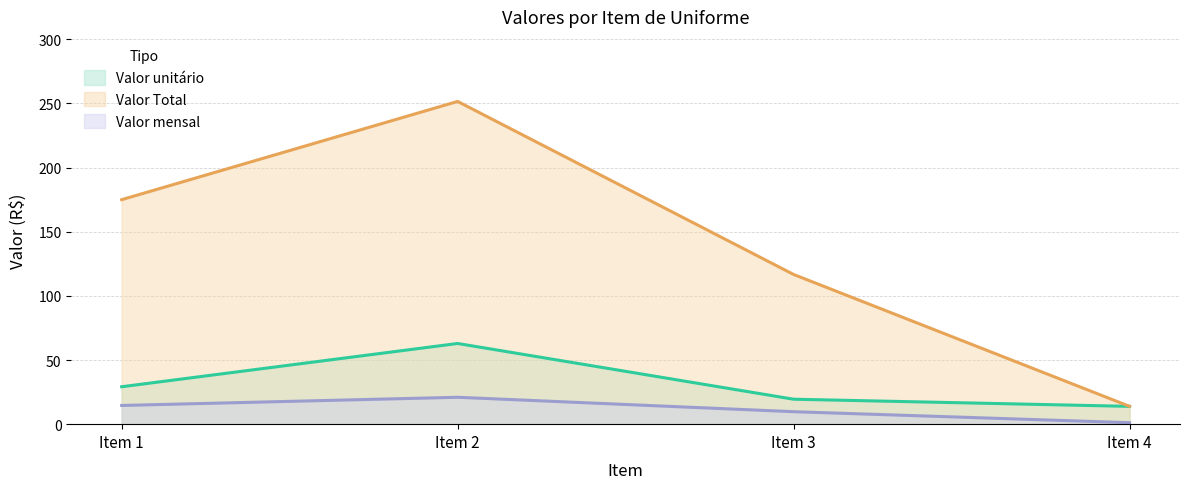

Is it true that Valor mensal equals 21.0 at Item 2?

True